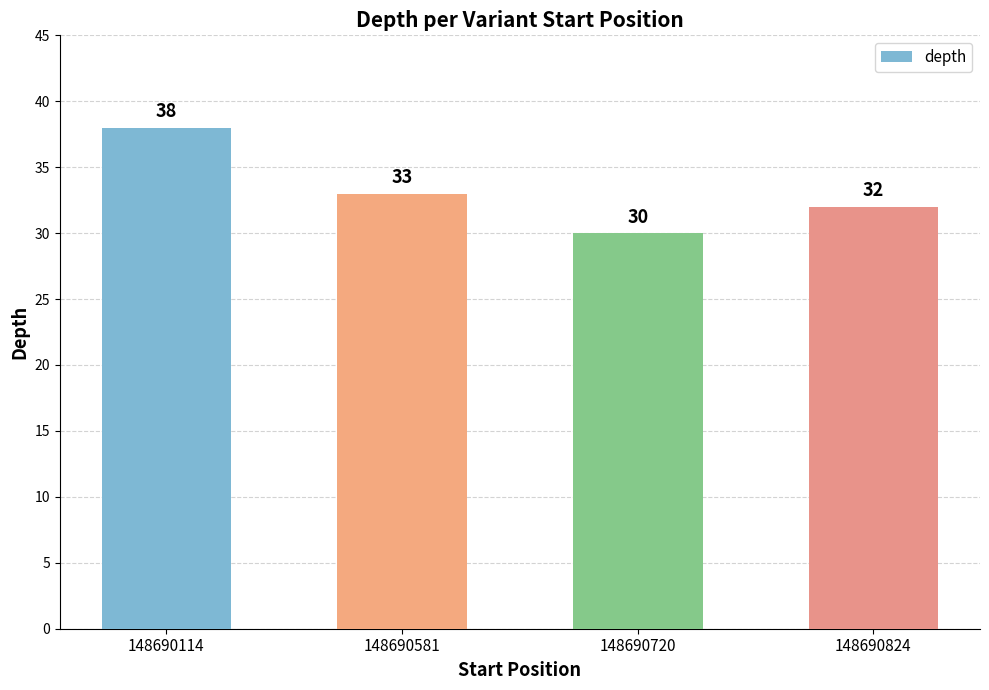

List the labels in order of value, smallest first.

148690720, 148690824, 148690581, 148690114